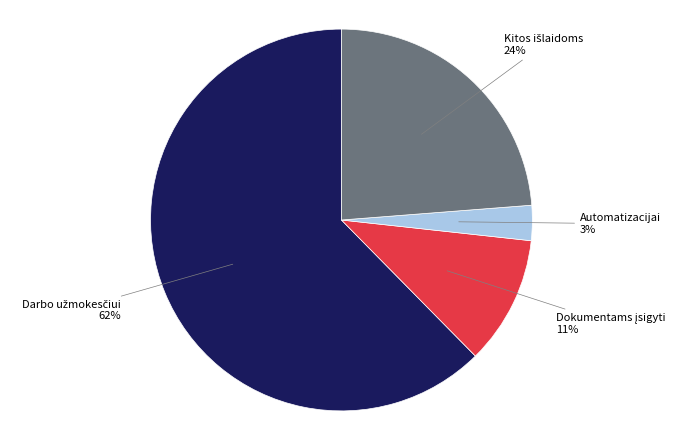

Does any single category account for the majority?

Yes